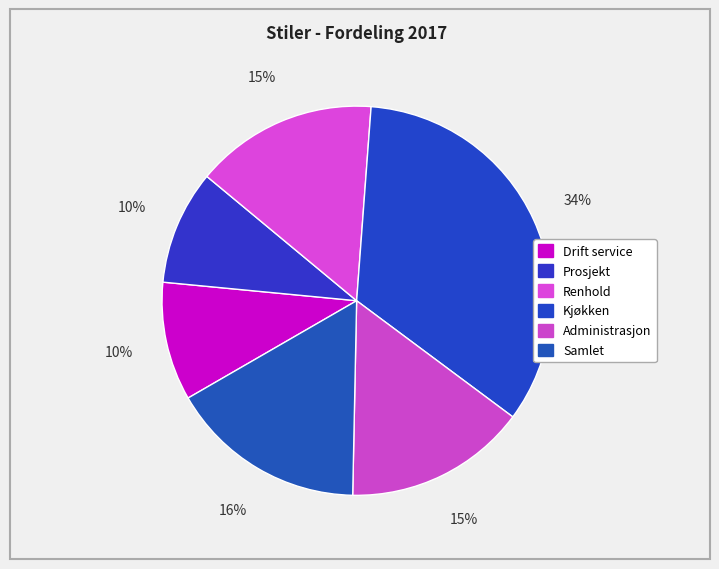

To the nearest percent, what portion does Prosjekt represent?

10%